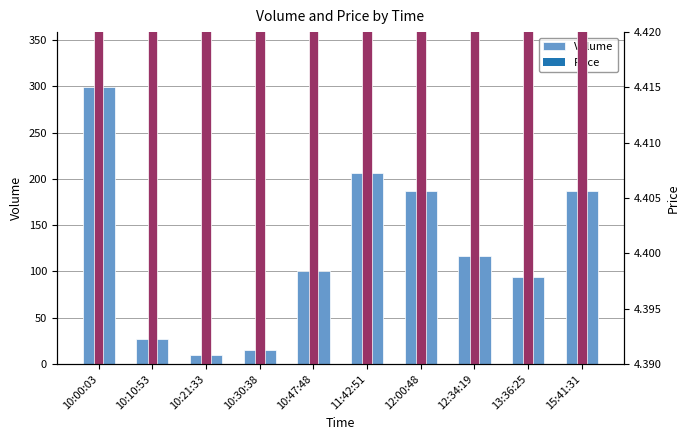

Read the Price value at 10:10:53.

4.4